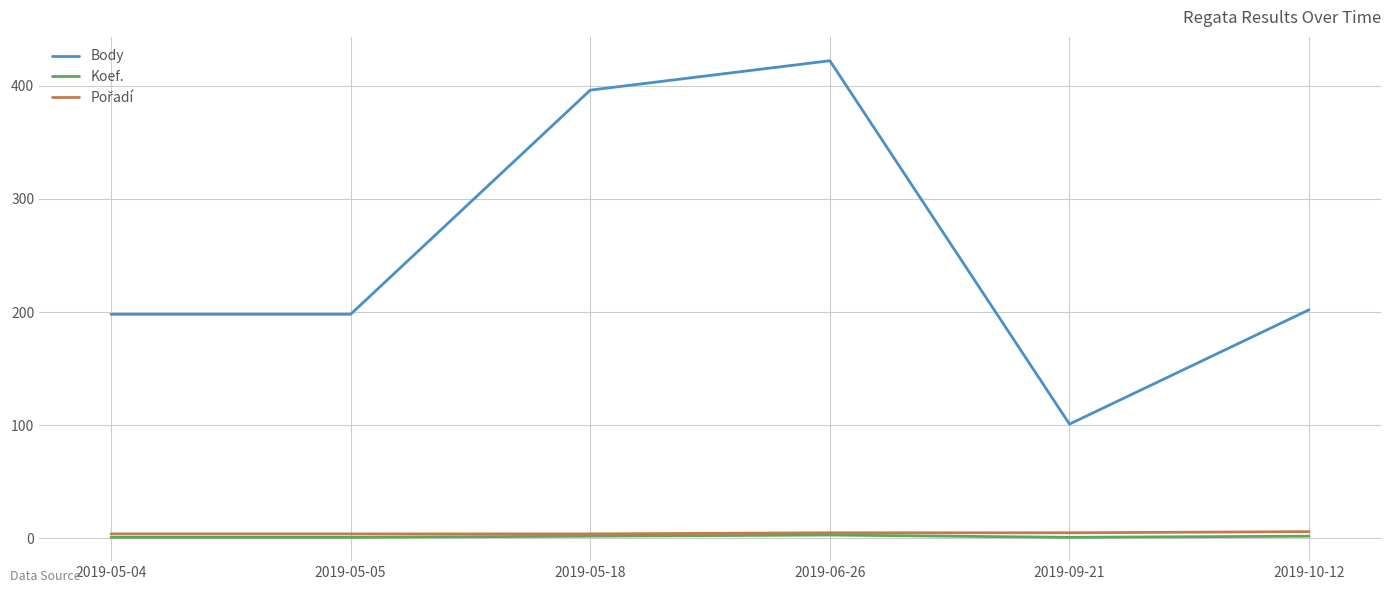

At which label is Body closest to 261?

2019-10-12